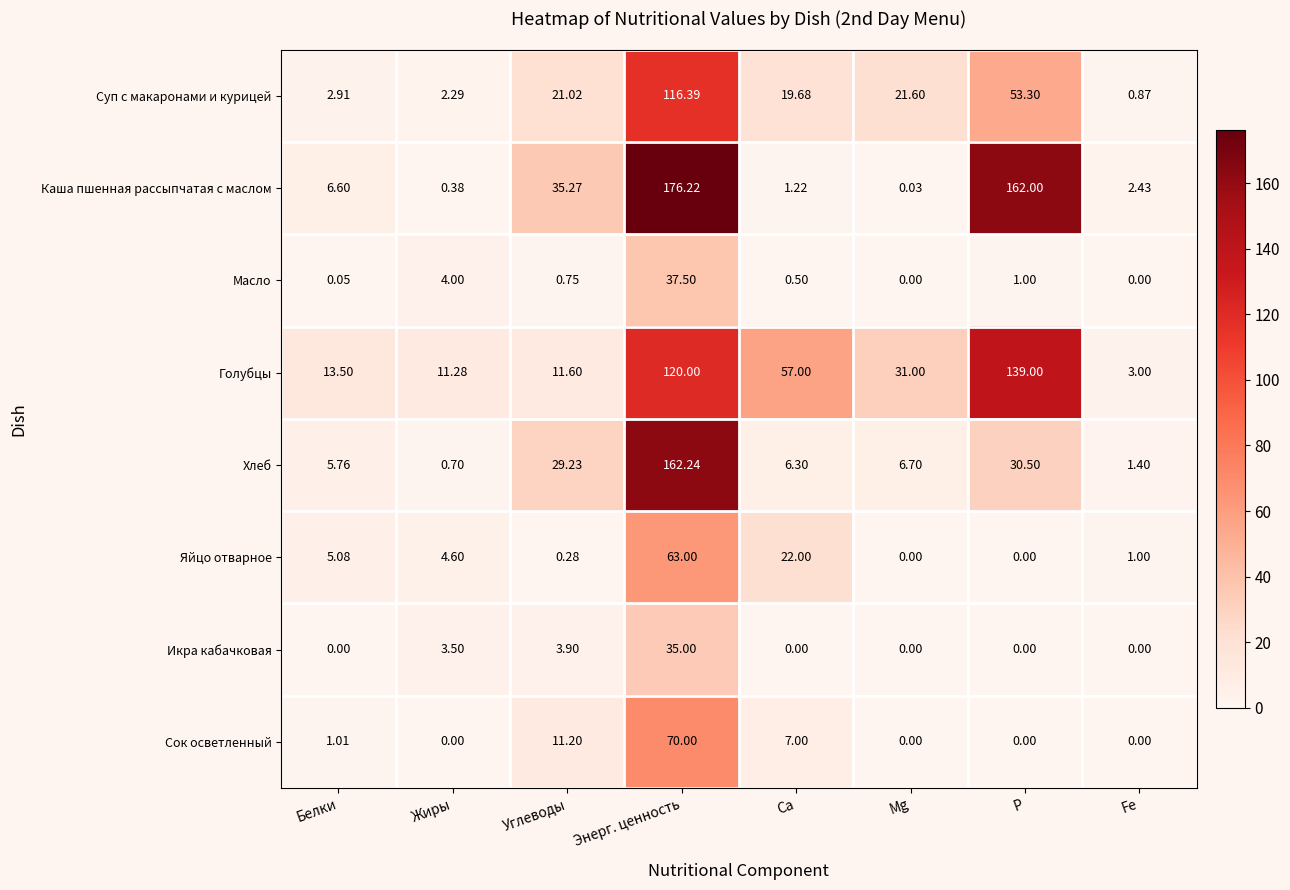

At Белки, list the series in order from smallest to largest.

Икра кабачковая, Масло, Сок осветленный, Суп с макаронами и курицей, Яйцо отварное, Хлеб, Каша пшенная рассыпчатая с маслом, Голубцы